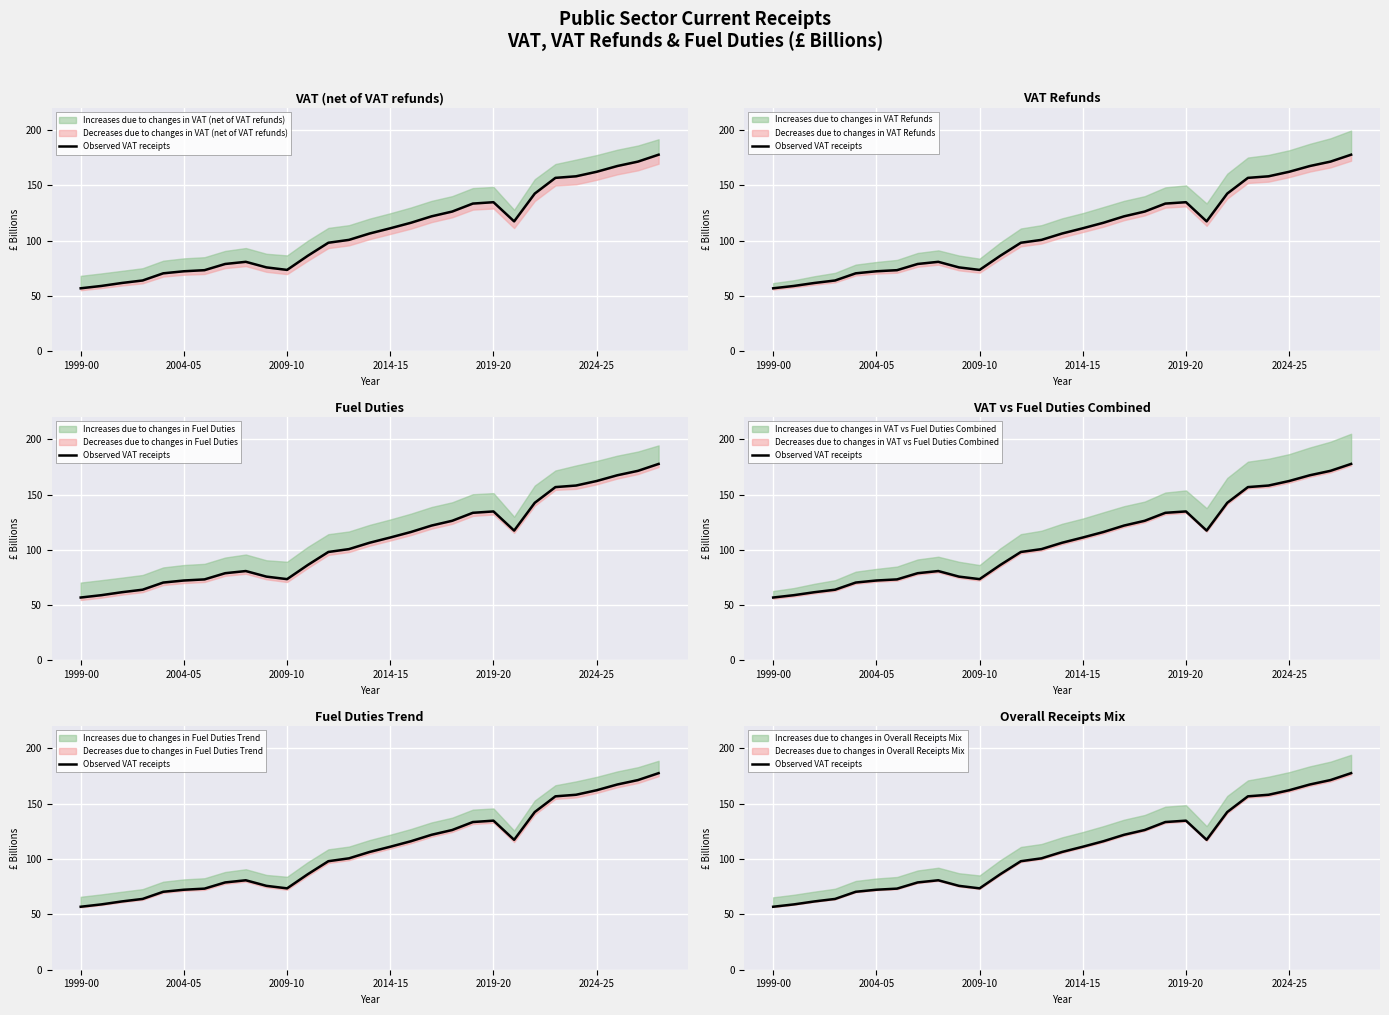

What is the maximum value shown in the chart?

177.7